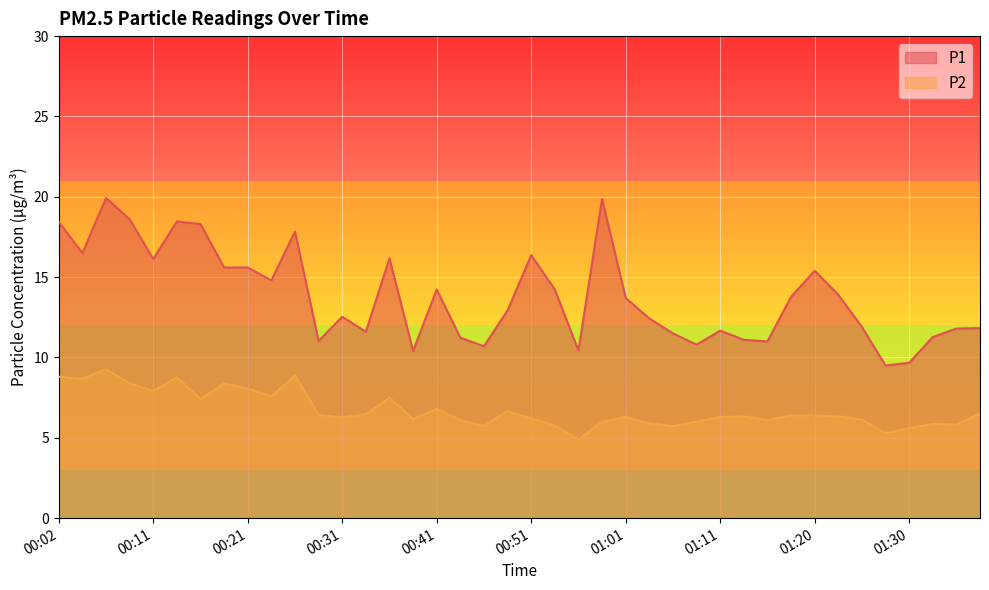

True or false: P1 has a value of 19.9 at 00:07.

True